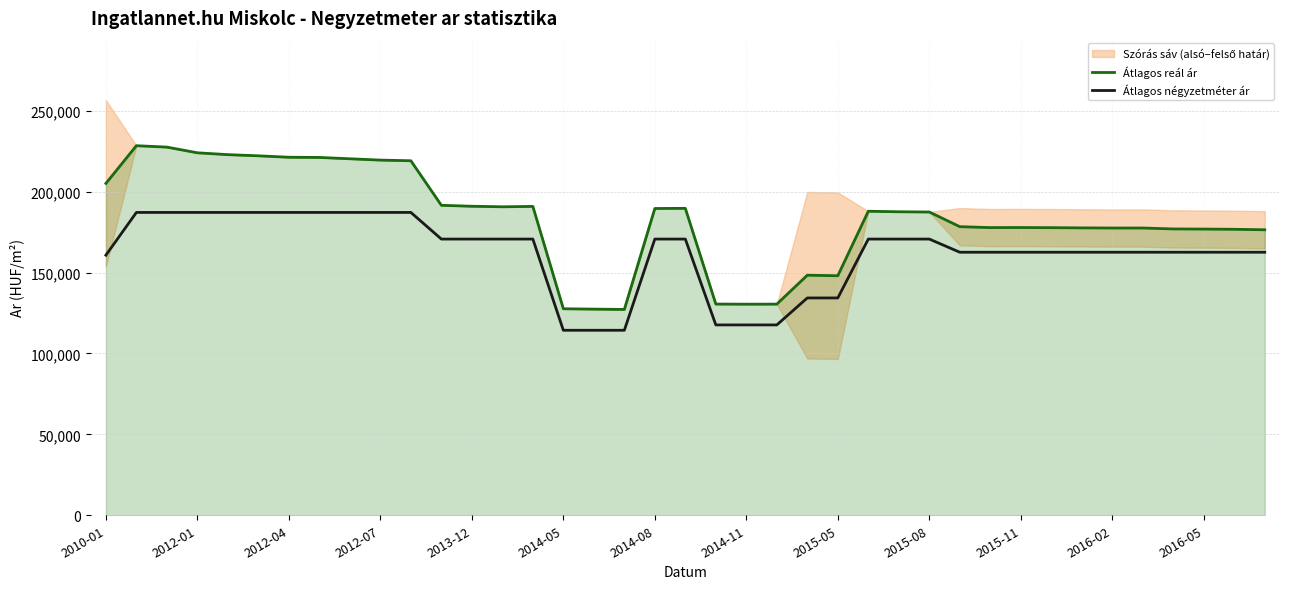

What is the minimum value for Átlagos négyzetméter ár?

114342